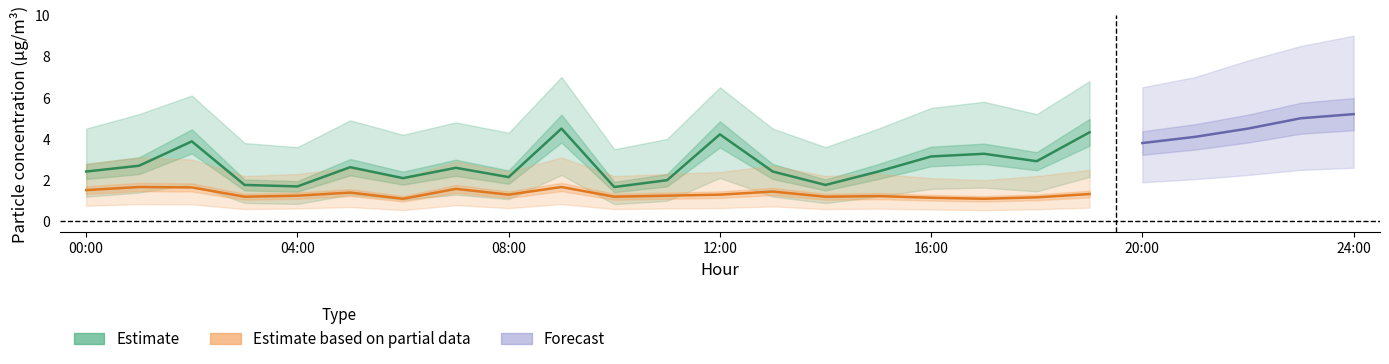

At which label does P1_upper reach its minimum?

10:00